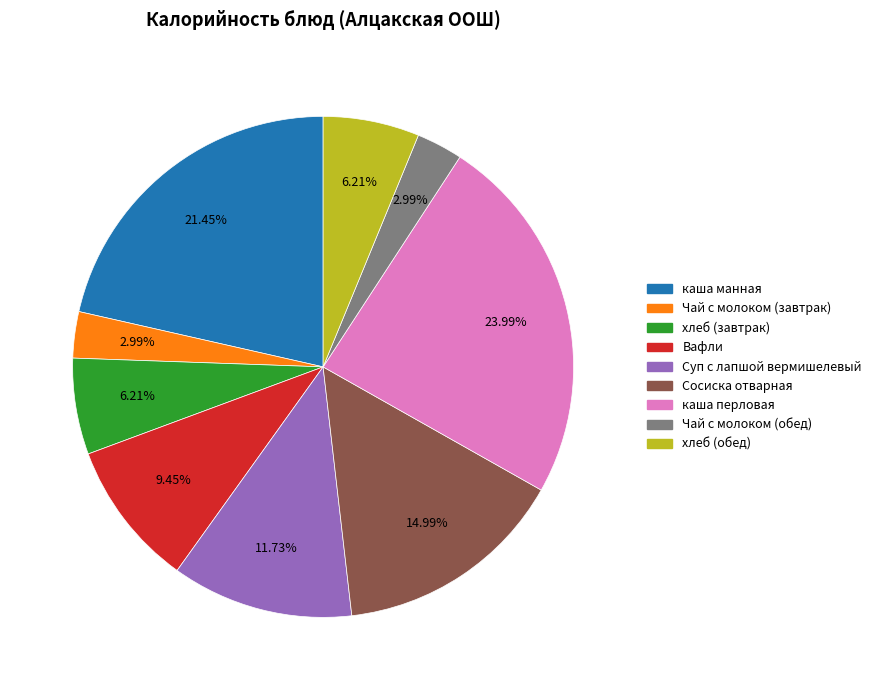

Is хлеб (обед) the majority of the pie?

No